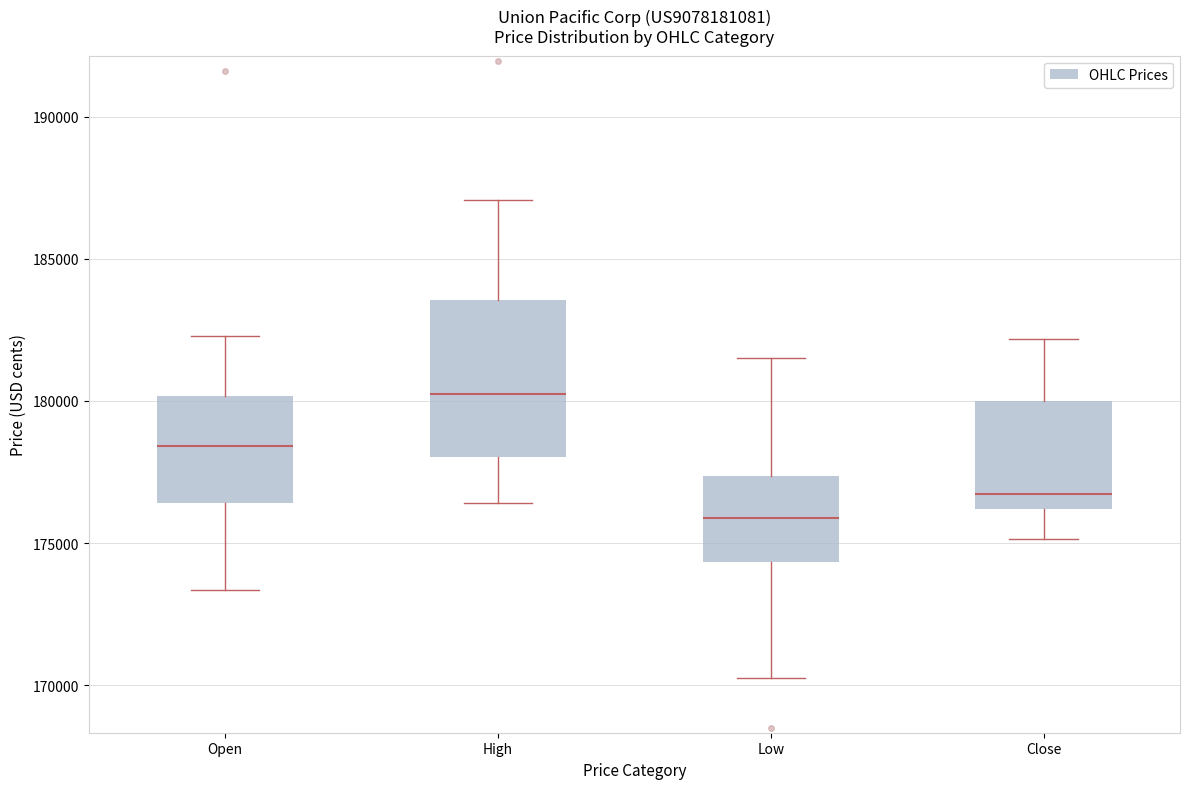

Reading left to right, read every box against the y-axis: the position of its median line, the range the box covers, and the ends of its whiskers. The values are not printed on the chart, so give them approximately, as read against the axis.

Open: median 178500, box 176500 to 180000, whiskers 173500 to 182500
High: median 180500, box 178000 to 183500, whiskers 176500 to 187000
Low: median 176000, box 174500 to 177500, whiskers 170000 to 181500
Close: median 176500, box 176000 to 180000, whiskers 175000 to 182000